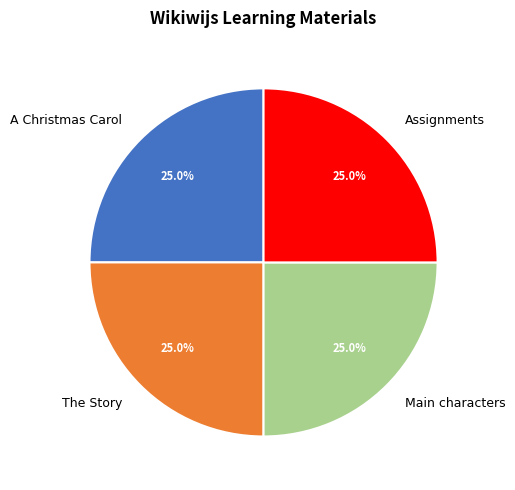

Count the number of slices in the pie.

4